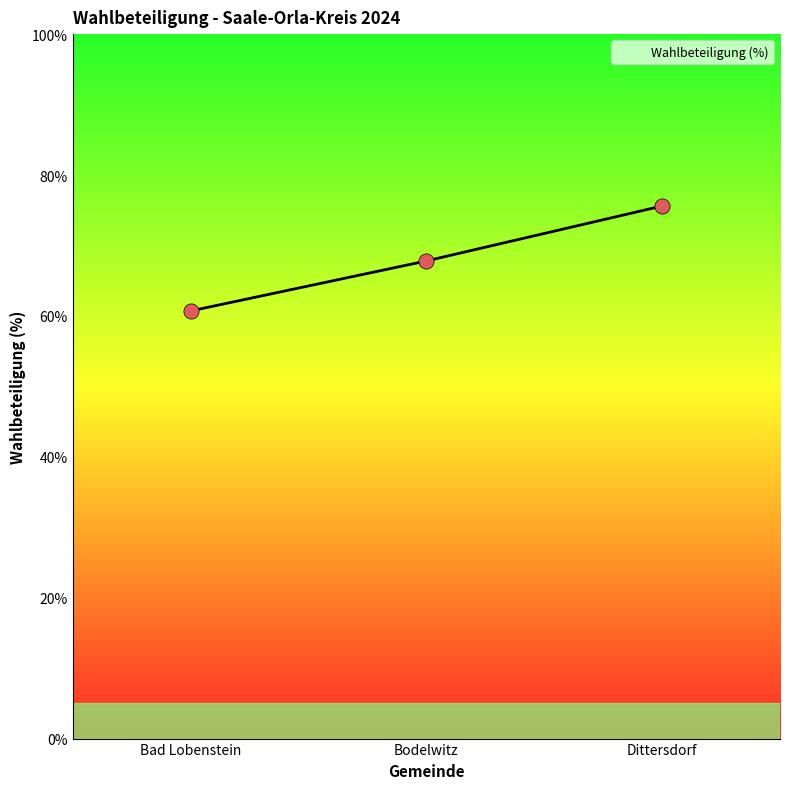

What is the ratio of the value at Dittersdorf to the value at Bad Lobenstein?

1.2